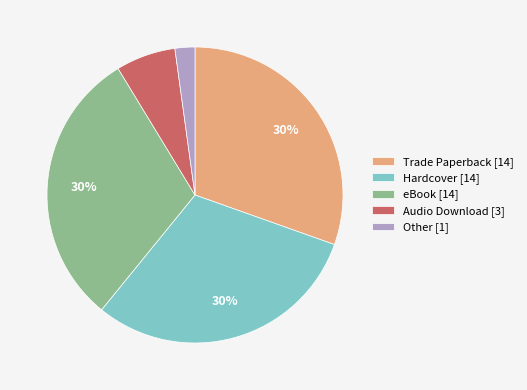

How many slices are in this pie chart?

5